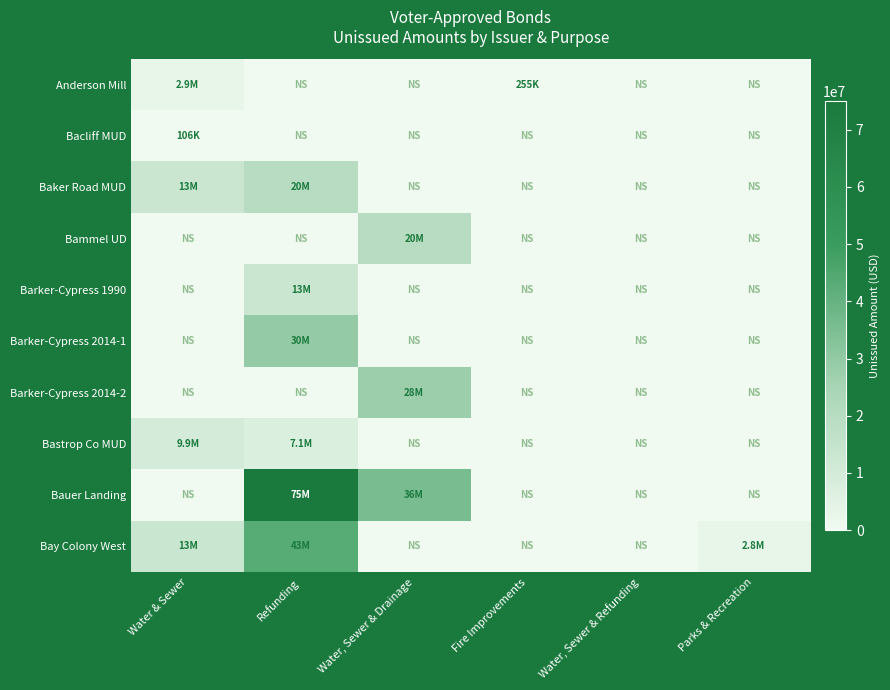

Reading left to right, list all the values displayed in this chart.

Anderson Mill: Water & Sewer=2896000	Refunding=0	Water, Sewer & Drainage=0	Fire Improvements=255000	Water, Sewer & Refunding=0	Parks & Recreation=0
Bacliff MUD: Water & Sewer=106000	Refunding=0	Water, Sewer & Drainage=0	Fire Improvements=0	Water, Sewer & Refunding=0	Parks & Recreation=0
Baker Road MUD: Water & Sewer=13175000	Refunding=19736257	Water, Sewer & Drainage=0	Fire Improvements=0	Water, Sewer & Refunding=0	Parks & Recreation=0
Bammel UD: Water & Sewer=0	Refunding=0	Water, Sewer & Drainage=19825000	Fire Improvements=0	Water, Sewer & Refunding=0	Parks & Recreation=0
Barker-Cypress 1990: Water & Sewer=0	Refunding=13087660	Water, Sewer & Drainage=0	Fire Improvements=0	Water, Sewer & Refunding=0	Parks & Recreation=0
Barker-Cypress 2014-1: Water & Sewer=0	Refunding=29555000	Water, Sewer & Drainage=0	Fire Improvements=0	Water, Sewer & Refunding=0	Parks & Recreation=0
Barker-Cypress 2014-2: Water & Sewer=0	Refunding=0	Water, Sewer & Drainage=27585000	Fire Improvements=0	Water, Sewer & Refunding=0	Parks & Recreation=0
Bastrop Co MUD: Water & Sewer=9890000	Refunding=7063000	Water, Sewer & Drainage=0	Fire Improvements=0	Water, Sewer & Refunding=0	Parks & Recreation=0
Bauer Landing: Water & Sewer=0	Refunding=75000000	Water, Sewer & Drainage=35505000	Fire Improvements=0	Water, Sewer & Refunding=0	Parks & Recreation=0
Bay Colony West: Water & Sewer=13205000	Refunding=43255510	Water, Sewer & Drainage=0	Fire Improvements=0	Water, Sewer & Refunding=0	Parks & Recreation=2800000